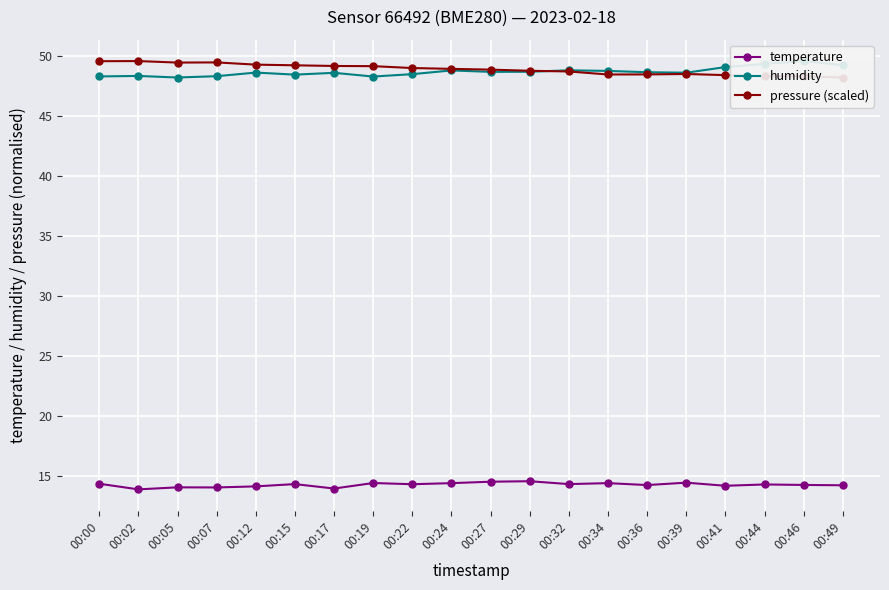

What is the sum of all temperature values?

285.3